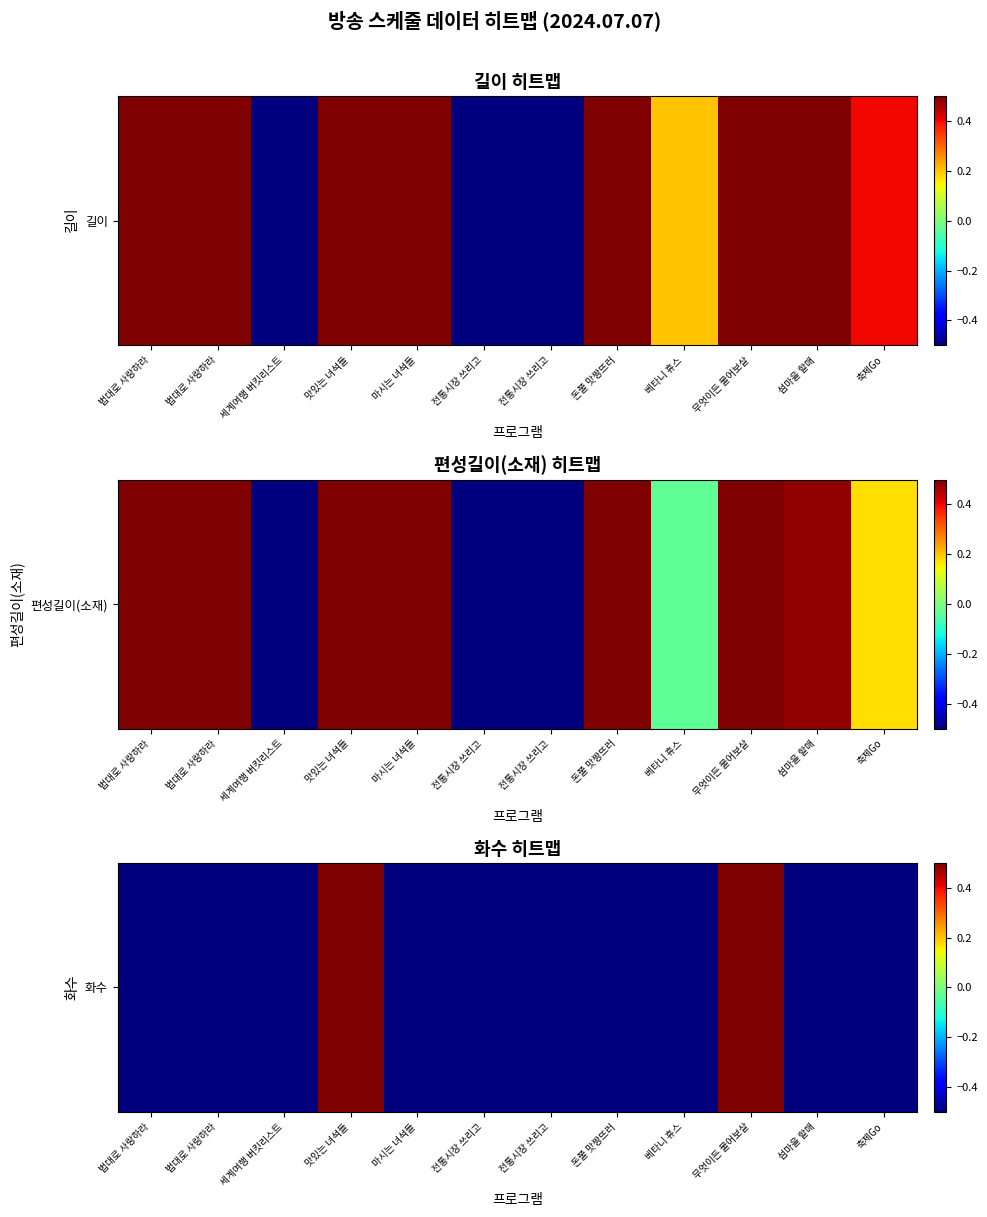

How many data points are above 0?

2